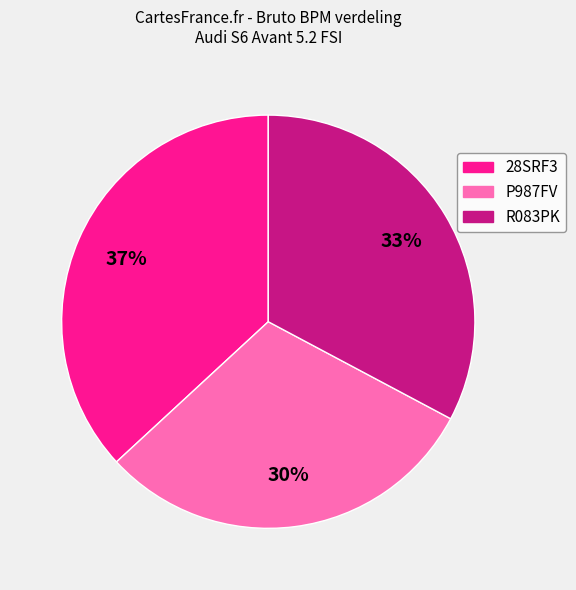

What percentage is the R083PK slice, to the nearest percent?

33%